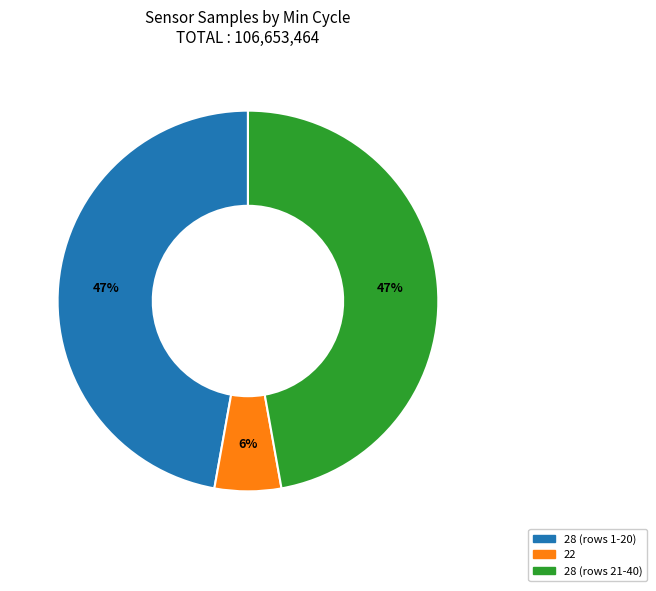

To the nearest percent, what is the average slice percentage?

33%